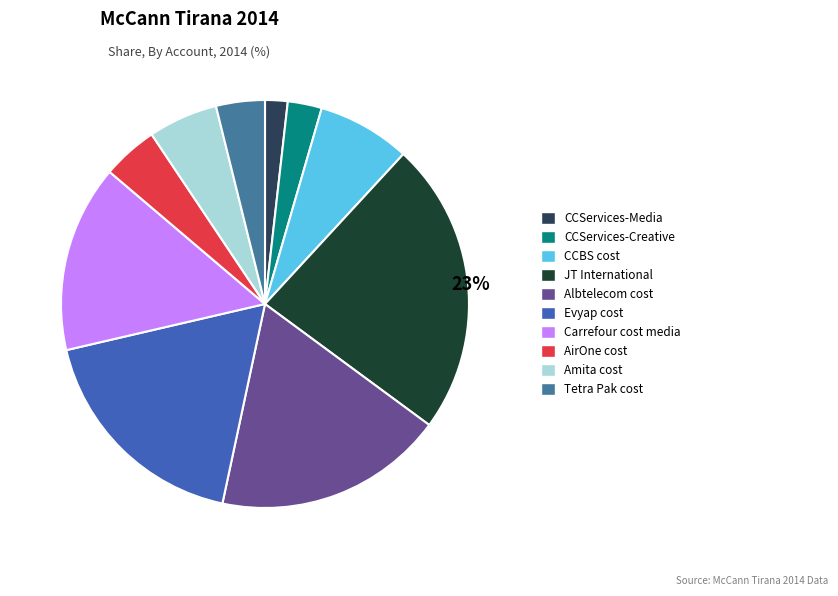

True or false: CCServices-Creative accounts for 3% of the total.

True